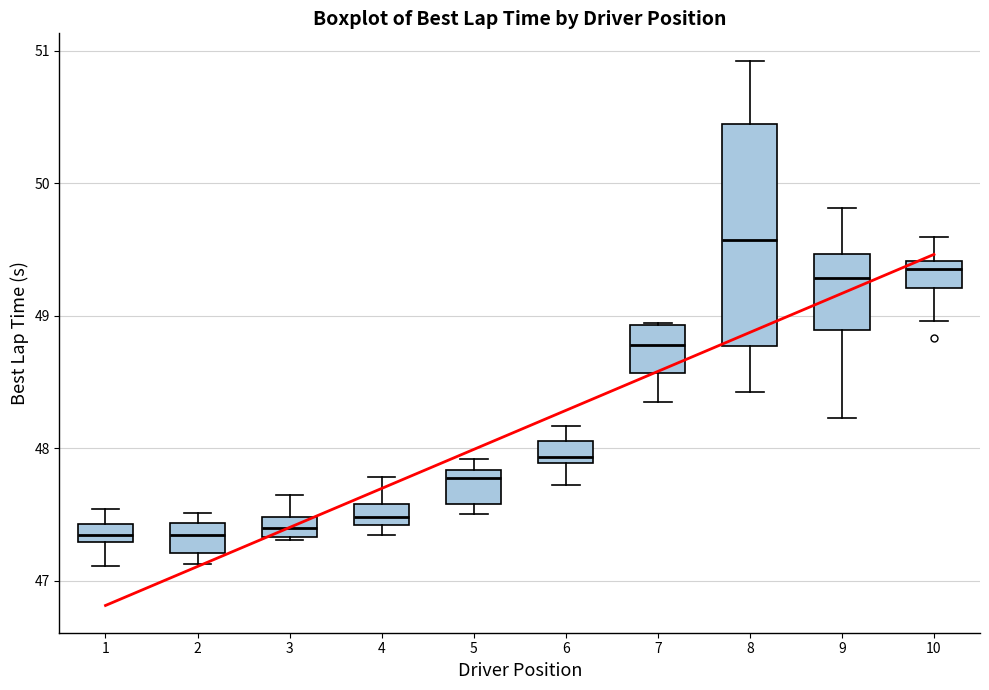

Comparing the boxes themselves (not the whiskers), which one is the tallest?

8